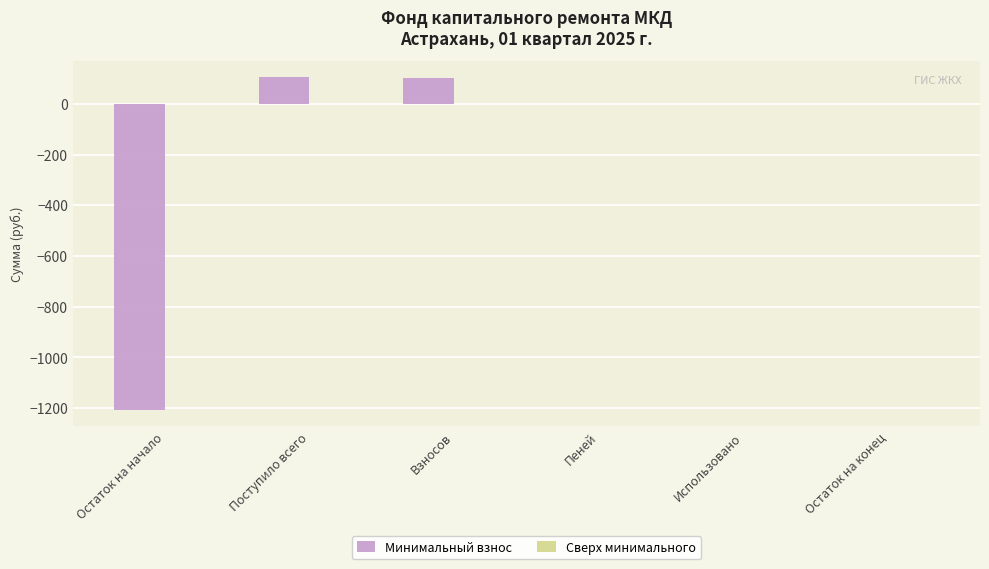

Are the bars grouped side by side (vs. stacked)?

No